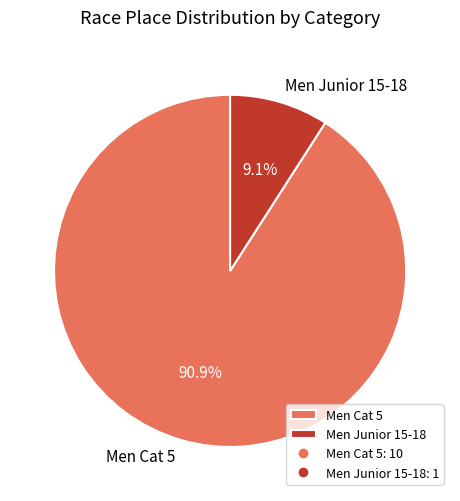

The Men Cat 5 slice represents 98% of the pie. True or false?

False